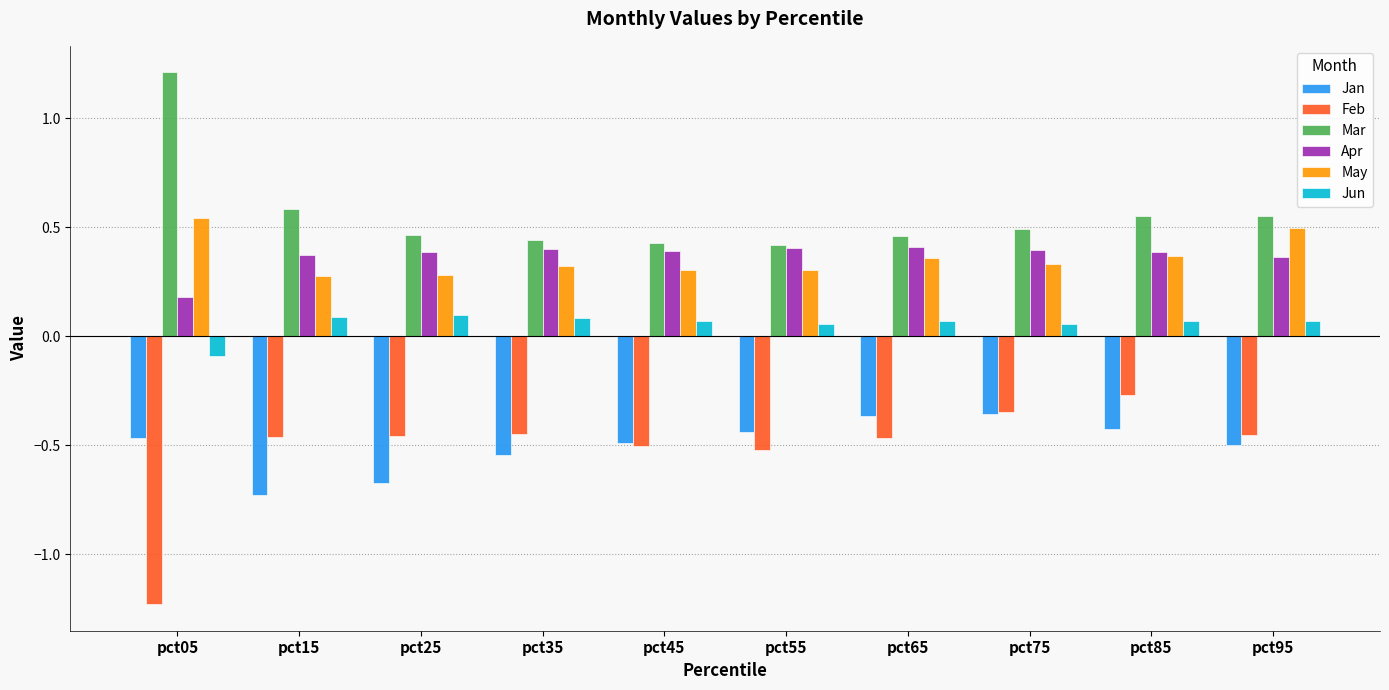

What is the maximum value for Mar?

1.2